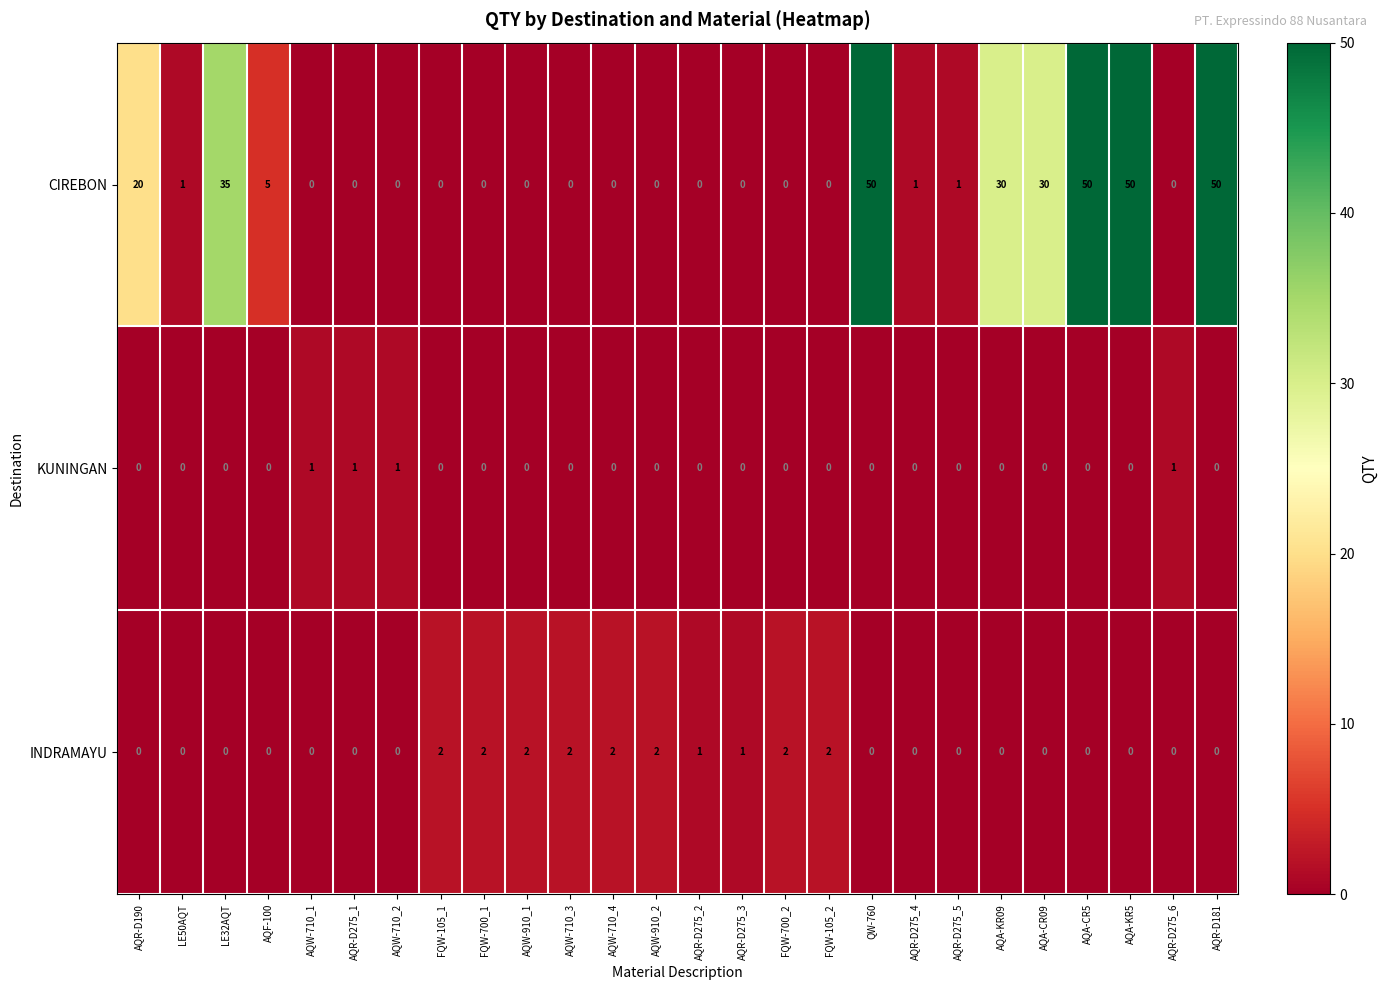

At how many categories does at least one series exceed 21?

7